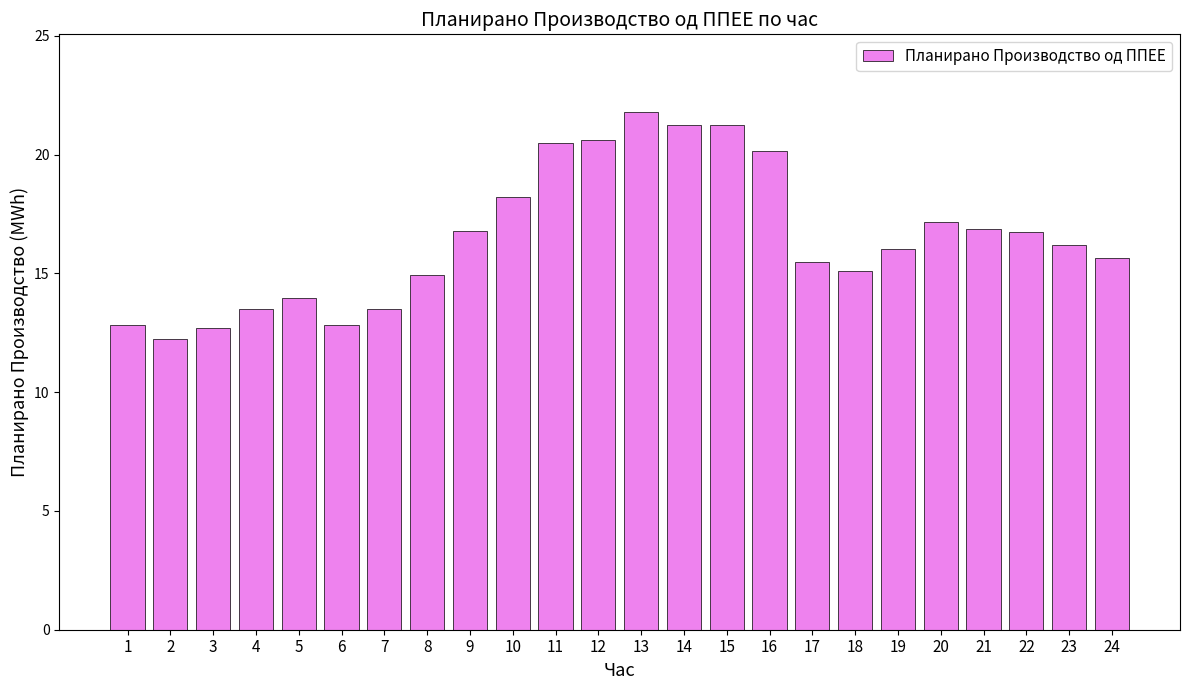

What value does the data have at 4?

13.5